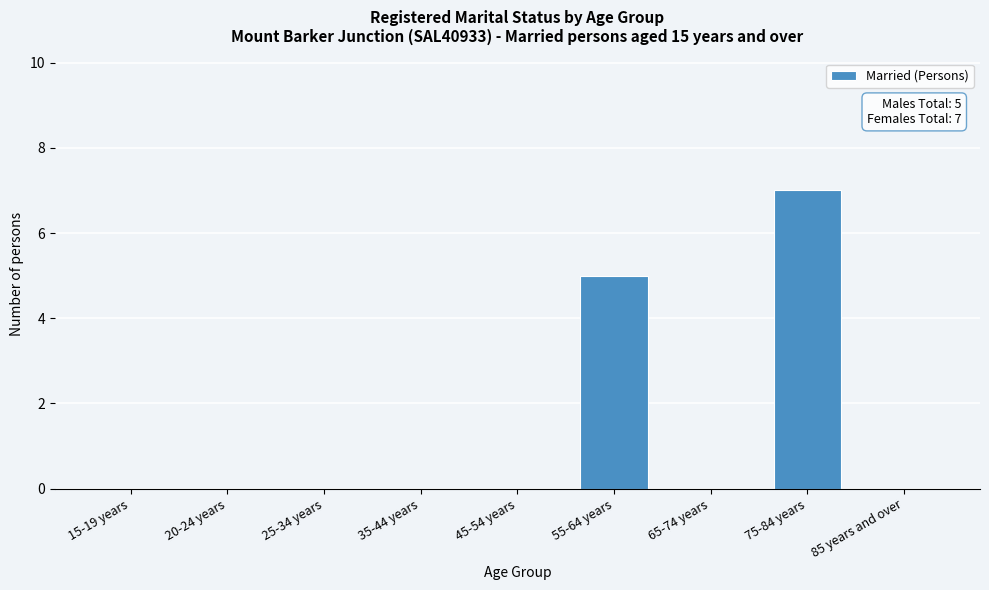

Reading left to right, transcribe all the data shown in this chart.

15-19 years=0	20-24 years=0	25-34 years=0	35-44 years=0	45-54 years=0	55-64 years=5	65-74 years=0	75-84 years=7	85 years and over=0